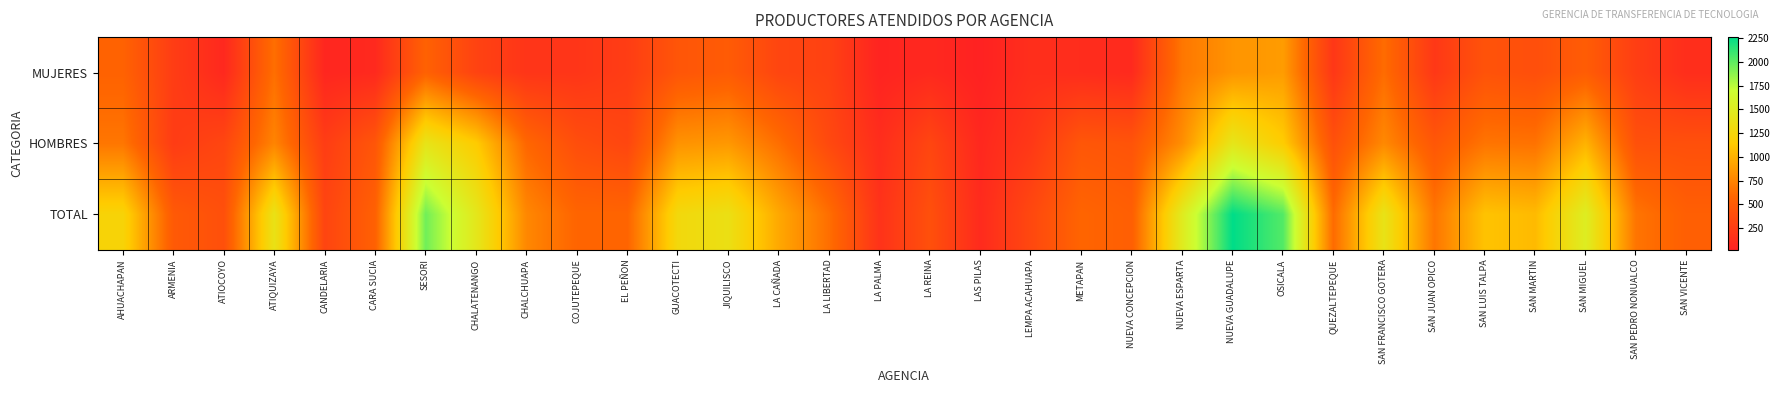

Reading left to right, extract all data points from this chart.

MUJERES: AHUACHAPAN=553	ARMENIA=246	ATIOCOYO=81	ATIQUIZAYA=634	CANDELARIA=64	CARA SUCIA=89	SESORI=547	CHALATENANGO=296	CHALCHUAPA=184	COJUTEPEQUE=187	EL PEÑON=247	GUACOTECTI=450	JIQUILISCO=499	LA CAÑADA=318	LA LIBERTAD=285	LA PALMA=41	LA REINA=84	LAS PILAS=23	LEMPA ACAHUAPA=130	METAPAN=114	NUEVA CONCEPCION=92	NUEVA ESPARTA=678	NUEVA GUADALUPE=838	OSICALA=881	QUEZALTEPEQUE=201	SAN FRANCISCO GOTERA=619	SAN JUAN OPICO=209	SAN LUIS TALPA=429	SAN MARTIN=395	SAN MIGUEL=508	SAN PEDRO NONUALCO=257	SAN VICENTE=125
HOMBRES: AHUACHAPAN=673	ARMENIA=239	ATIOCOYO=320	ATIQUIZAYA=750	CANDELARIA=248	CARA SUCIA=452	SESORI=1403	CHALATENANGO=1145	CHALCHUAPA=584	COJUTEPEQUE=386	EL PEÑON=323	GUACOTECTI=830	JIQUILISCO=858	LA CAÑADA=631	LA LIBERTAD=345	LA PALMA=120	LA REINA=319	LAS PILAS=76	LEMPA ACAHUAPA=208	METAPAN=458	NUEVA CONCEPCION=434	NUEVA ESPARTA=804	NUEVA GUADALUPE=1422	OSICALA=1151	QUEZALTEPEQUE=410	SAN FRANCISCO GOTERA=775	SAN JUAN OPICO=463	SAN LUIS TALPA=664	SAN MARTIN=652	SAN MIGUEL=1003	SAN PEDRO NONUALCO=408	SAN VICENTE=402
TOTAL: AHUACHAPAN=1226	ARMENIA=485	ATIOCOYO=401	ATIQUIZAYA=1384	CANDELARIA=312	CARA SUCIA=541	SESORI=1950	CHALATENANGO=1441	CHALCHUAPA=768	COJUTEPEQUE=573	EL PEÑON=570	GUACOTECTI=1280	JIQUILISCO=1357	LA CAÑADA=949	LA LIBERTAD=630	LA PALMA=161	LA REINA=403	LAS PILAS=99	LEMPA ACAHUAPA=338	METAPAN=572	NUEVA CONCEPCION=526	NUEVA ESPARTA=1482	NUEVA GUADALUPE=2260	OSICALA=2032	QUEZALTEPEQUE=611	SAN FRANCISCO GOTERA=1394	SAN JUAN OPICO=672	SAN LUIS TALPA=1093	SAN MARTIN=1047	SAN MIGUEL=1511	SAN PEDRO NONUALCO=665	SAN VICENTE=527